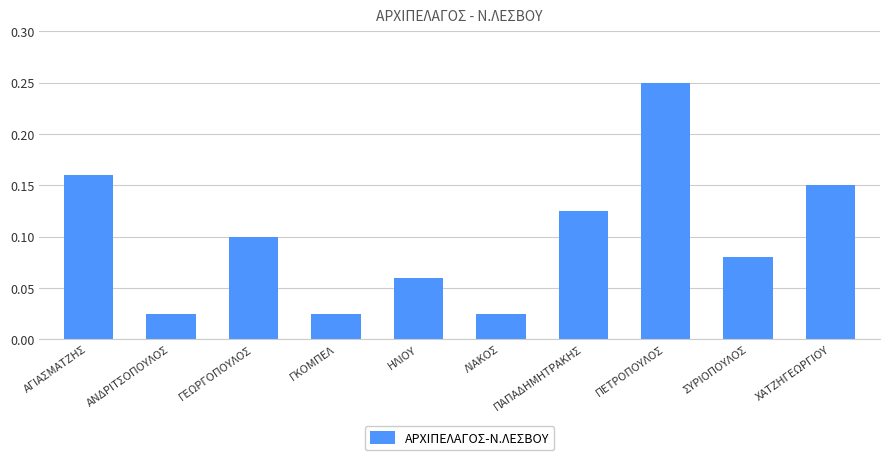

Between ΛΙΑΚΟΣ and ΑΓΙΑΣΜΑΤΖΗΣ, which is larger?

ΑΓΙΑΣΜΑΤΖΗΣ